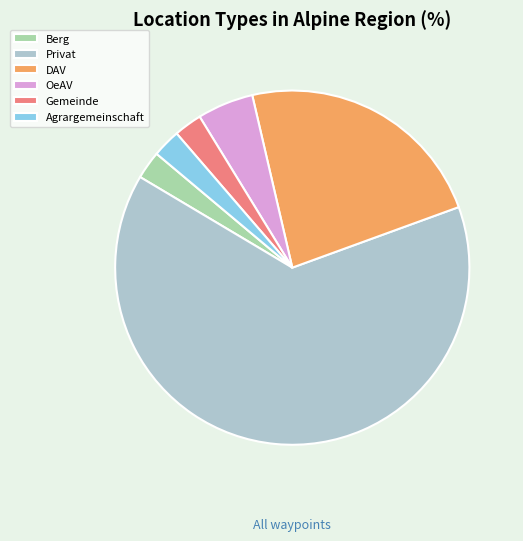

What is the ratio of the value at OeAV to the value at Gemeinde?

2.0